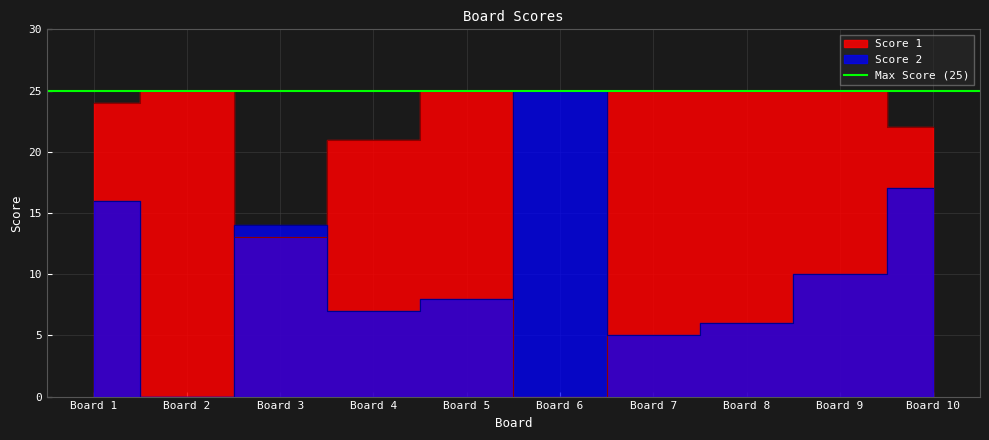

Reading right to left, list all the values displayed in this chart.

Score 1: 22	25	25	25	0	25	21	13	25	24
Score 2: 17	10	6	5	25	8	7	14	0	16